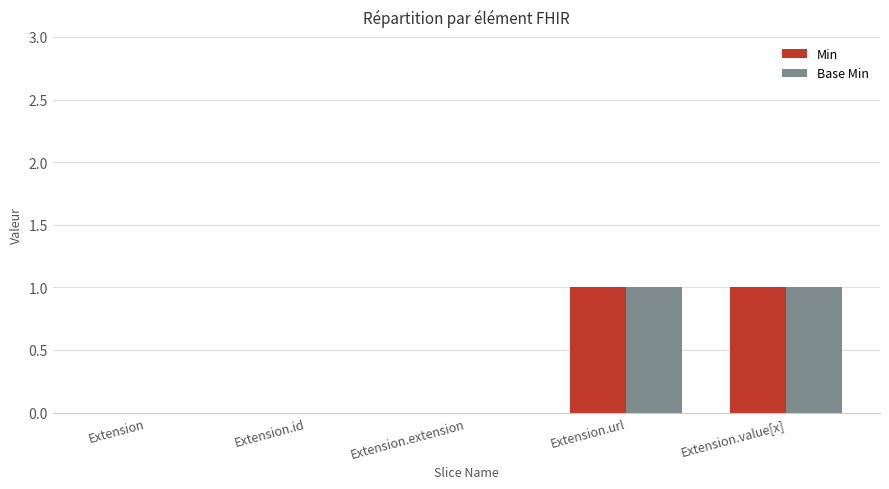

Is the value of Base Min at Extension.id greater than the value of Min at Extension.url?

No